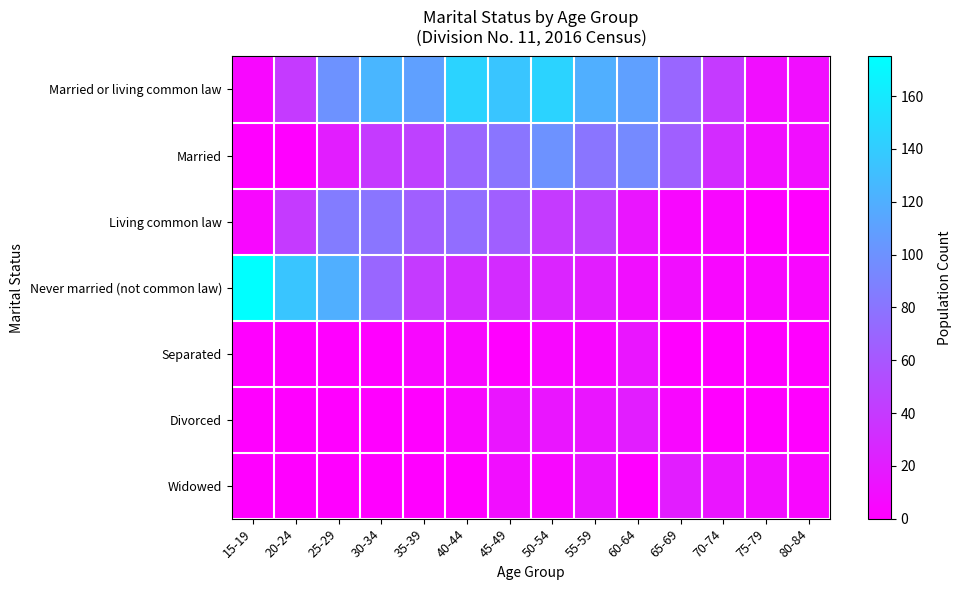

Reading right to left, transcribe all the data shown in this chart.

Married or living common law: 80-84=10	75-79=10	70-74=40	65-69=70	60-64=110	55-59=120	50-54=145	45-49=135	40-44=145	35-39=110	30-34=125	25-29=100	20-24=40	15-19=5
Married: 80-84=10	75-79=10	70-74=30	65-69=65	60-64=95	55-59=80	50-54=100	45-49=80	40-44=70	35-39=45	30-34=40	25-29=20	20-24=0	15-19=0
Living common law: 80-84=0	75-79=0	70-74=5	65-69=5	60-64=15	55-59=45	50-54=40	45-49=65	40-44=75	35-39=65	30-34=80	25-29=85	20-24=40	15-19=5
Never married (not common law): 80-84=5	75-79=5	70-74=5	65-69=10	60-64=10	55-59=20	50-54=25	45-49=30	40-44=30	35-39=40	30-34=70	25-29=120	20-24=135	15-19=175
Separated: 80-84=0	75-79=0	70-74=0	65-69=0	60-64=15	55-59=5	50-54=5	45-49=0	40-44=5	35-39=5	30-34=0	25-29=0	20-24=0	15-19=0
Divorced: 80-84=0	75-79=0	70-74=0	65-69=5	60-64=20	55-59=15	50-54=15	45-49=15	40-44=5	35-39=0	30-34=0	25-29=0	20-24=0	15-19=0
Widowed: 80-84=5	75-79=10	70-74=15	65-69=20	60-64=0	55-59=15	50-54=5	45-49=10	40-44=0	35-39=0	30-34=0	25-29=0	20-24=0	15-19=0